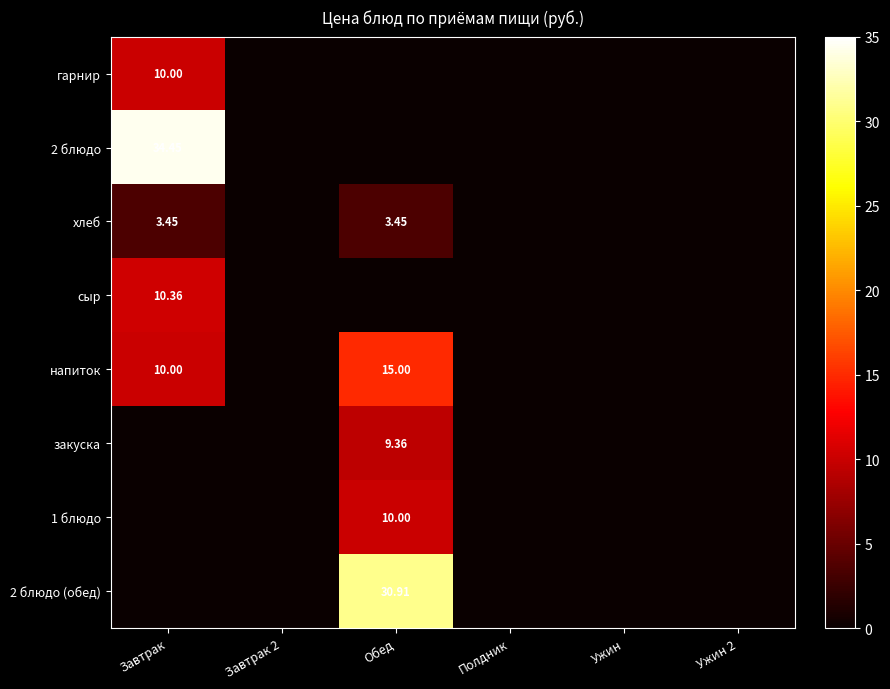

What is the average value of the 1 блюдо series?

1.7